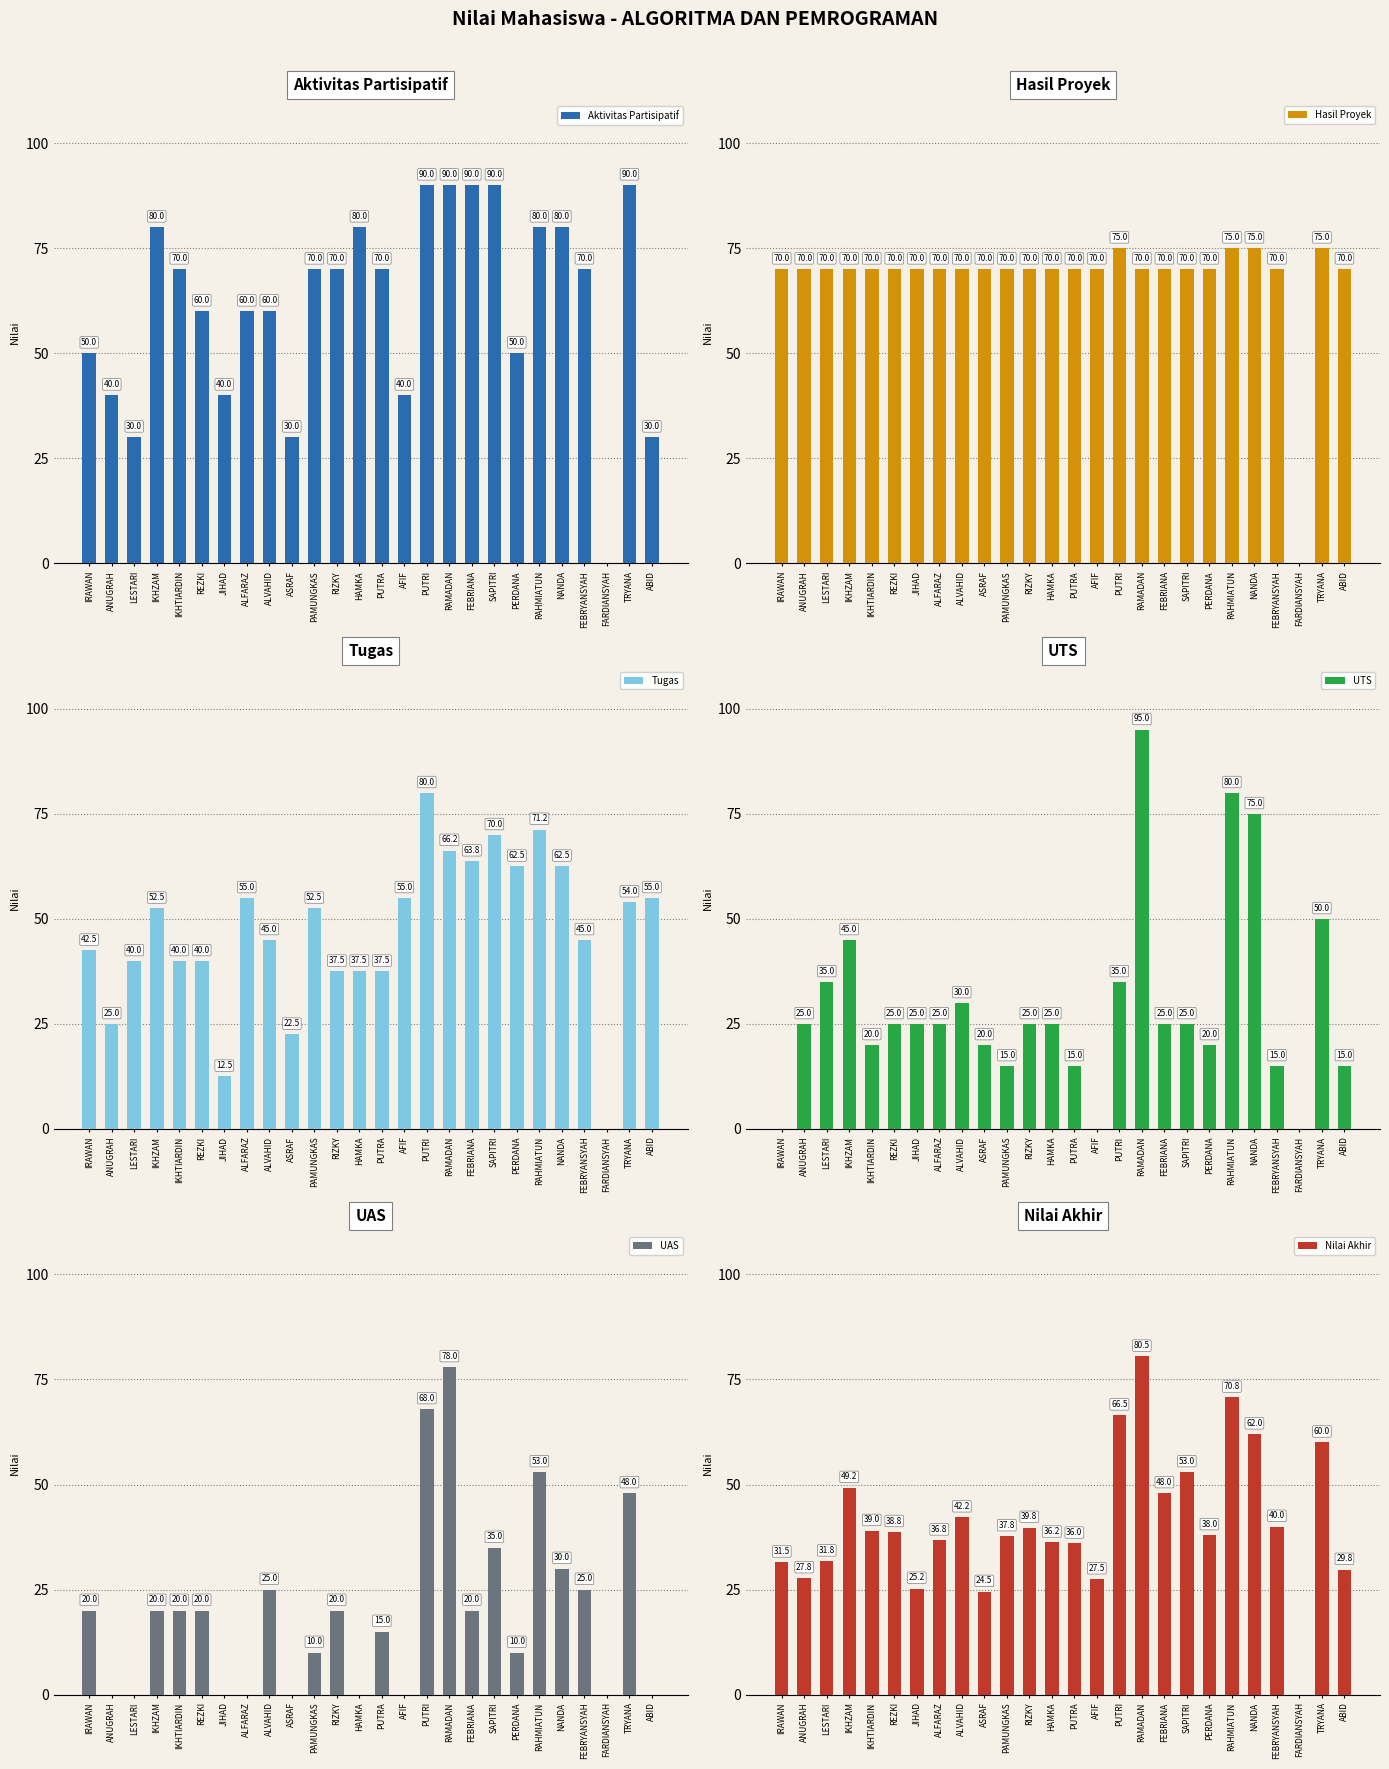

What is the difference between the second highest and second lowest values in the Hasil Proyek series?

5.0